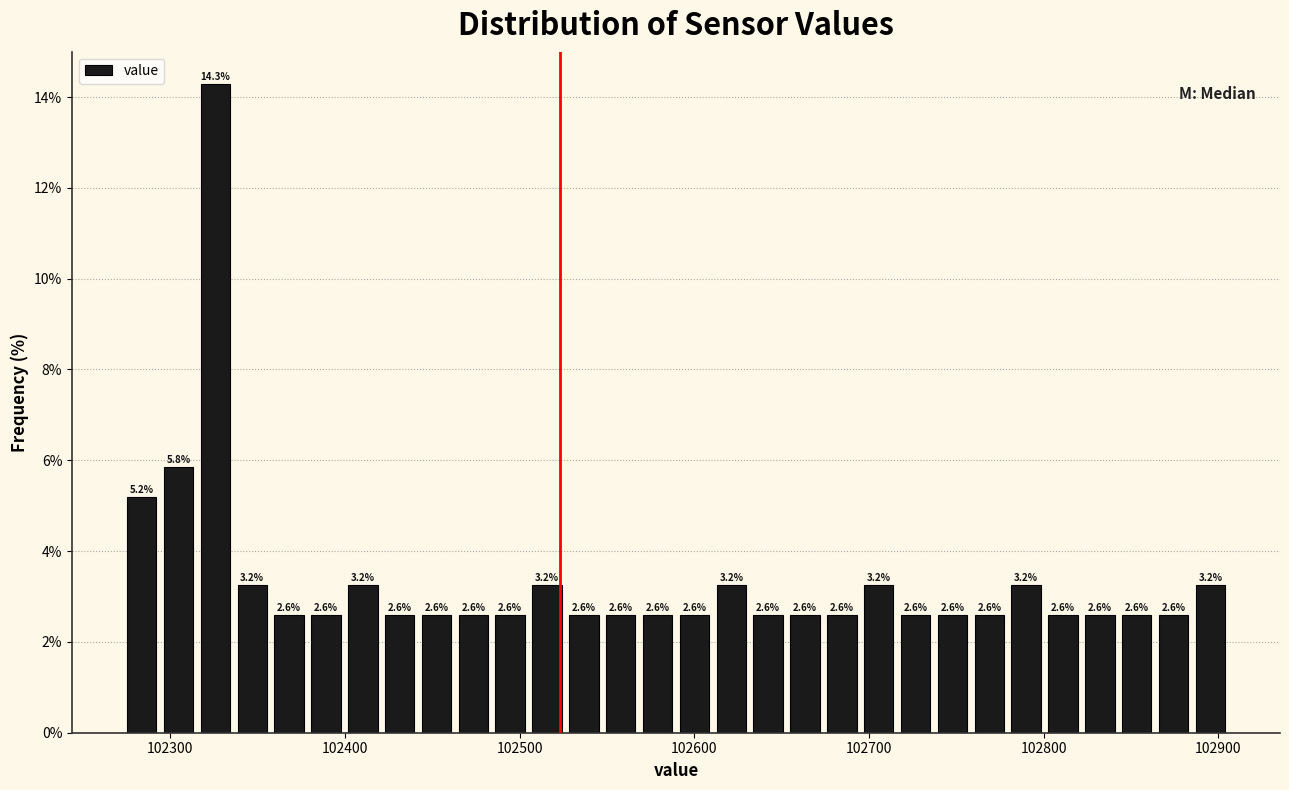

Around what value on the x-axis is the tallest bar? Give the approximate position of its centre, as read against the axis.

102330